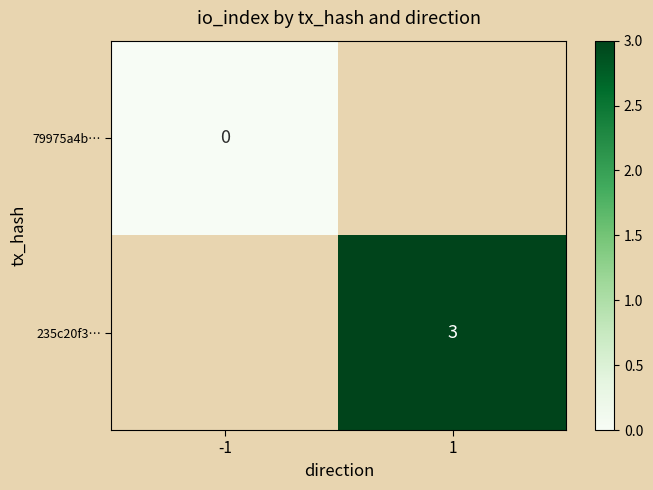

Between -1 and 1, which is larger?

1